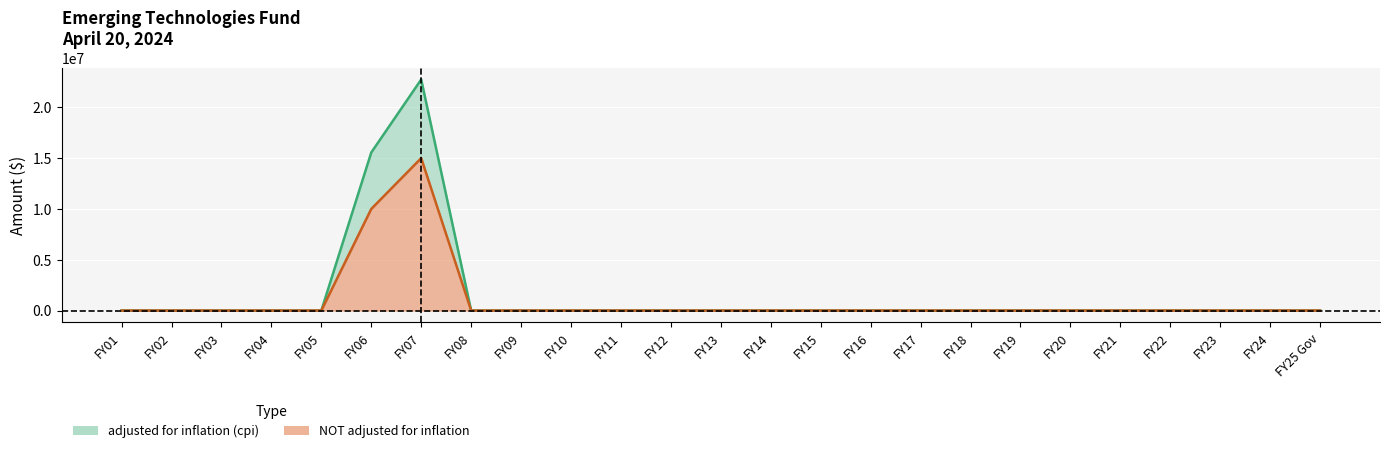

What is the label of the 14th point from the left?

FY14